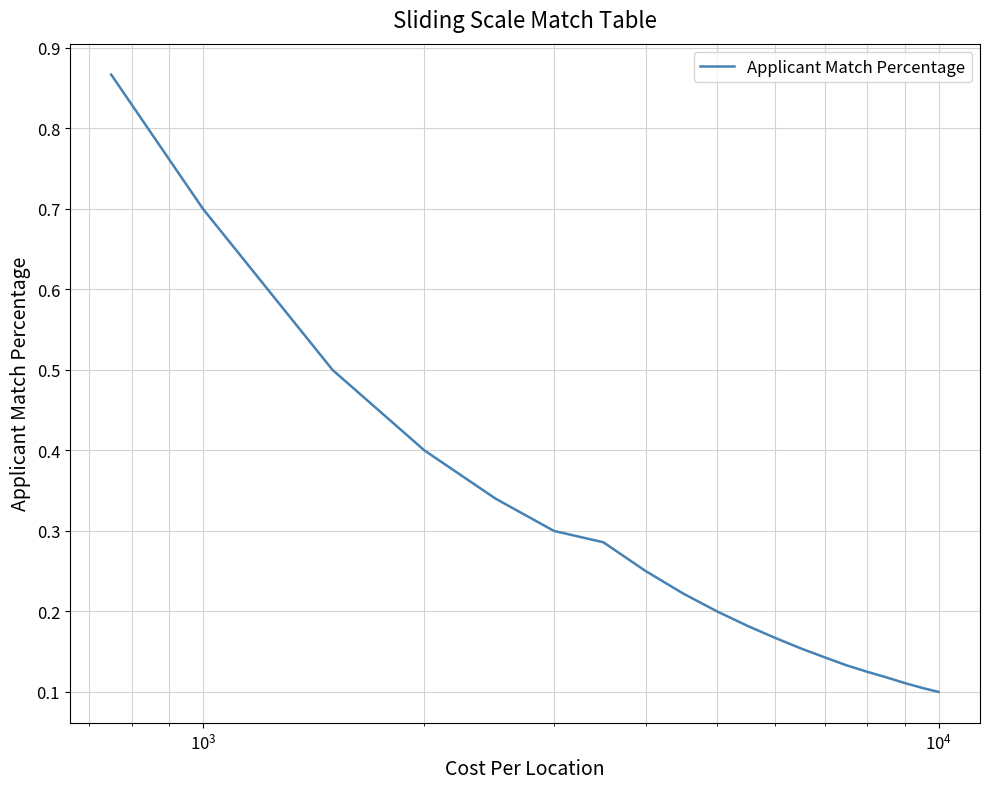

What is the difference between the maximum and minimum values?

0.8